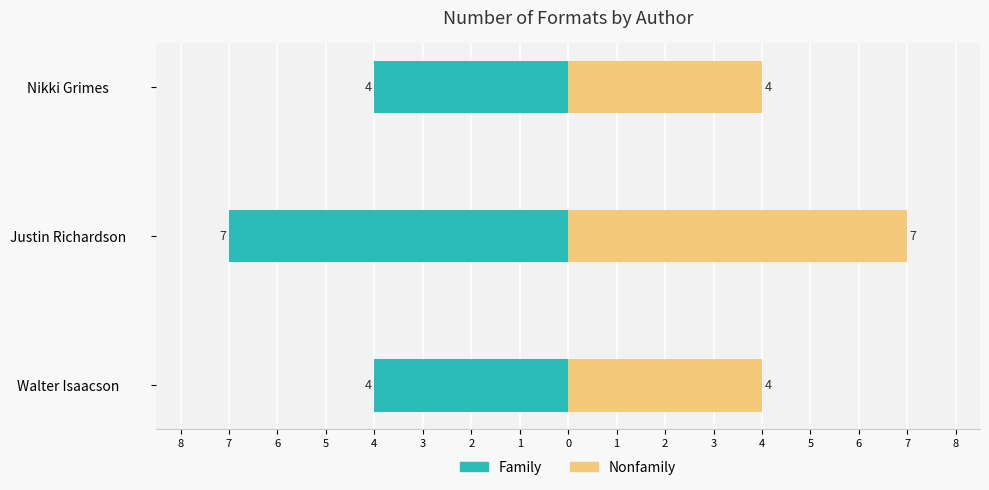

What is the sum of all Family values?

-15